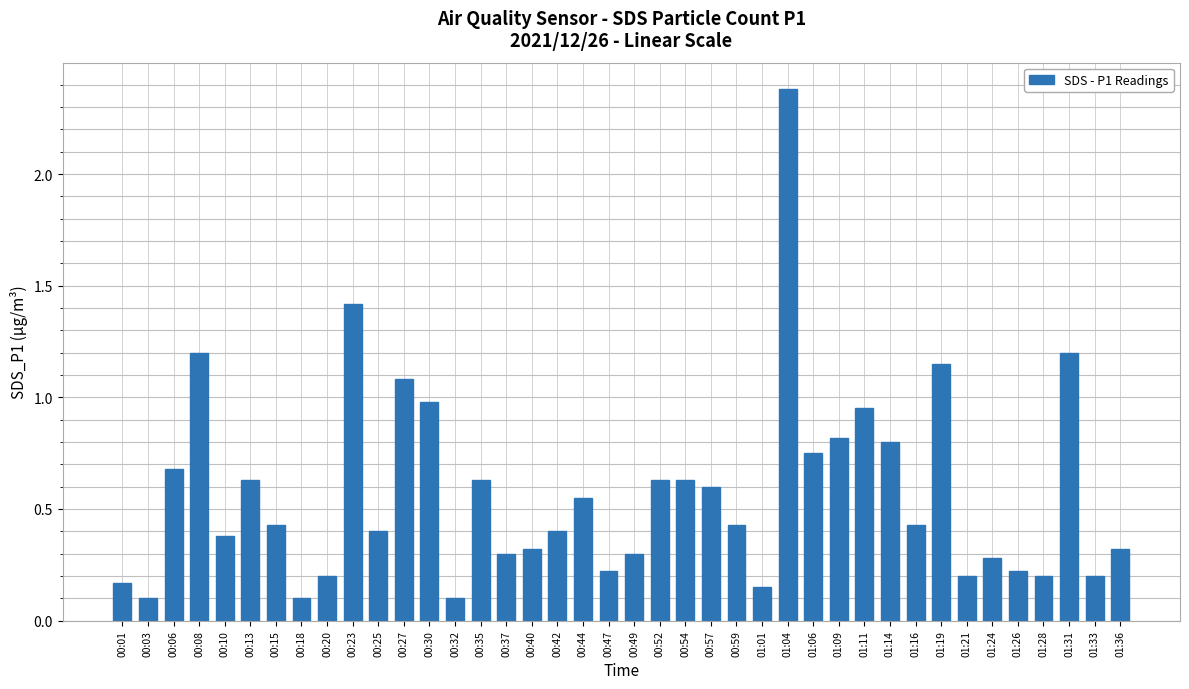

What is the difference between the maximum and second lowest values?

2.3